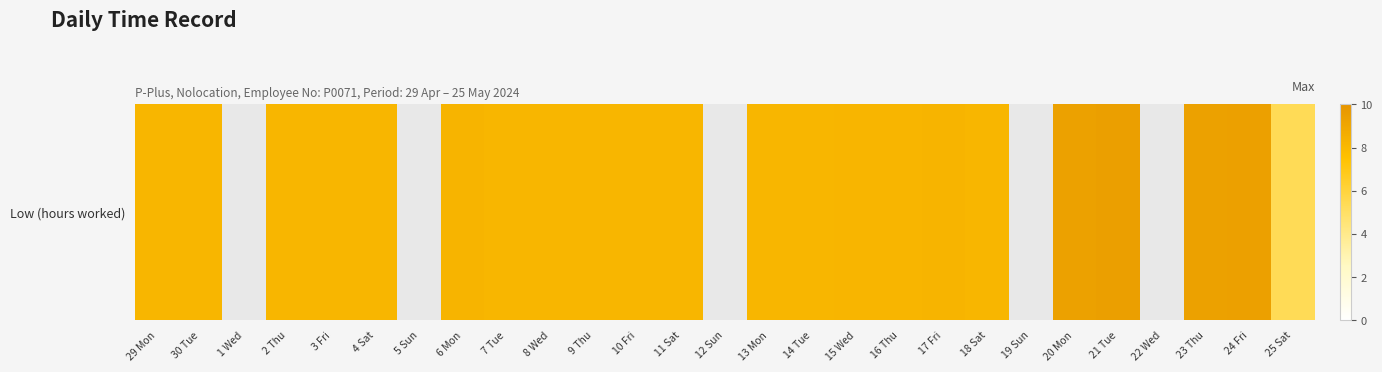

At which label does the data first exceed 8?

29 Mon